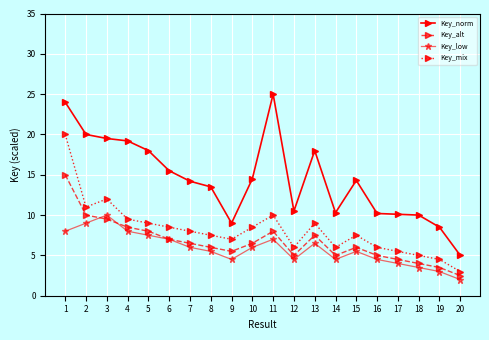

At which label does Key_mix reach its minimum?

20